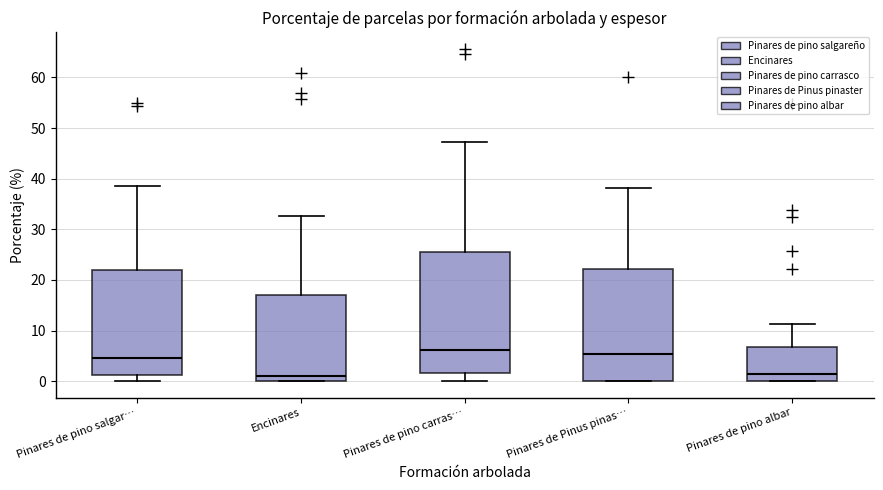

Reading left to right, transcribe this box plot: for each box, give where its median line is, the range the box spans, and where its two whiskers end, as read against the y-axis. The values are not printed on the chart, so give them approximately, as read against the axis.

Pinares de pino salgar…: median 5, box 1 to 22, whiskers 0 to 39
Encinares: median 1, box 0 to 17, whiskers 0 to 33
Pinares de pino carras…: median 6, box 2 to 25, whiskers 0 to 47
Pinares de Pinus pinas…: median 5, box 0 to 22, whiskers 0 to 38
Pinares de pino albar: median 1, box 0 to 7, whiskers 0 to 11